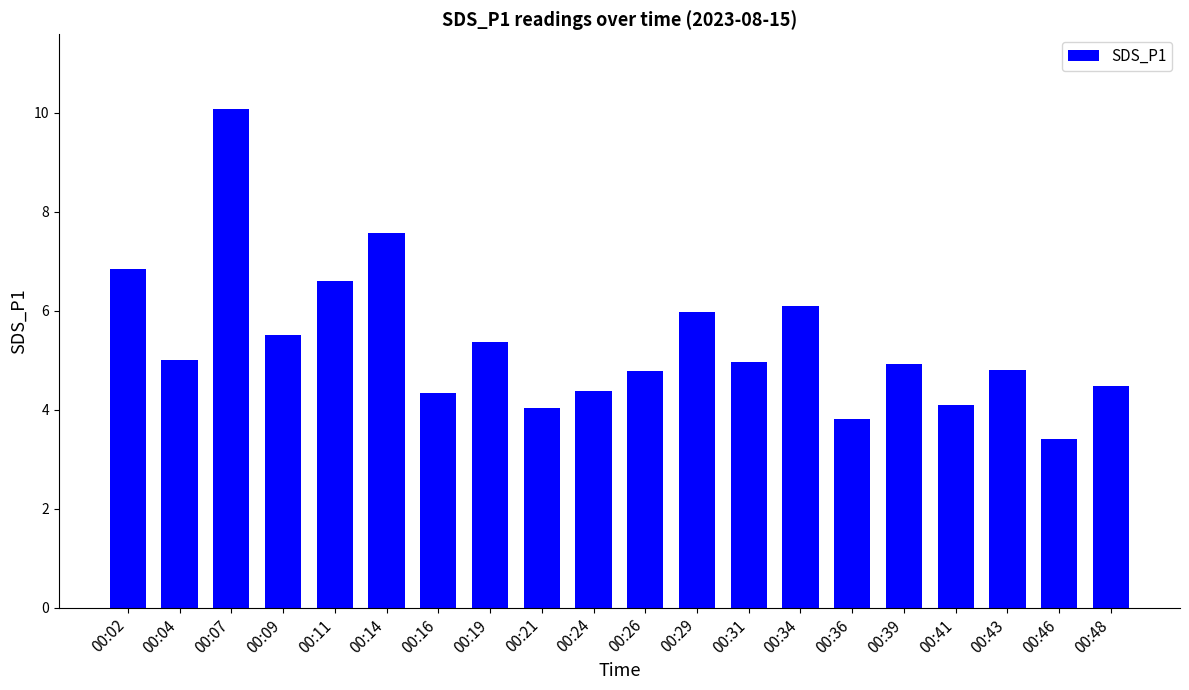

The chart shows a value of 1.7 at 00:09. True or false?

False